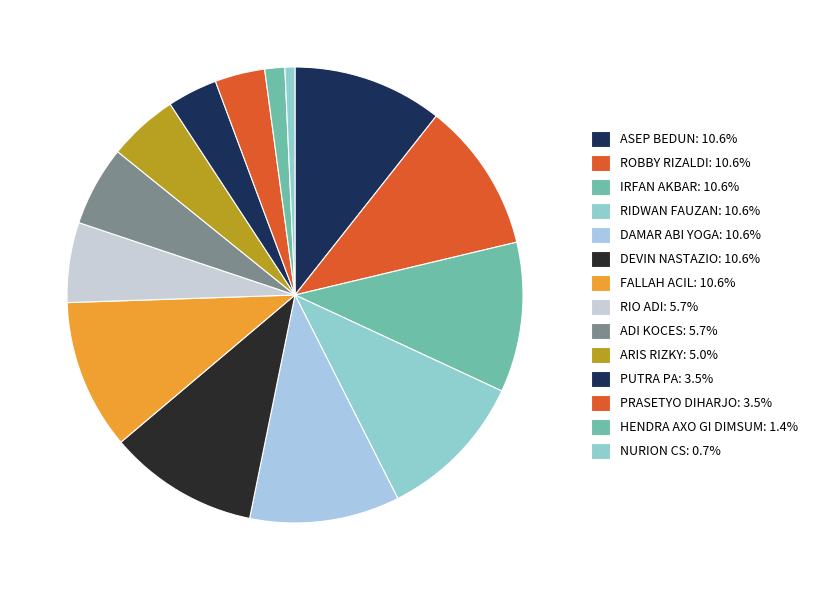

To the nearest percent, what is the combined percentage of RIO ADI and NURION CS?

6%